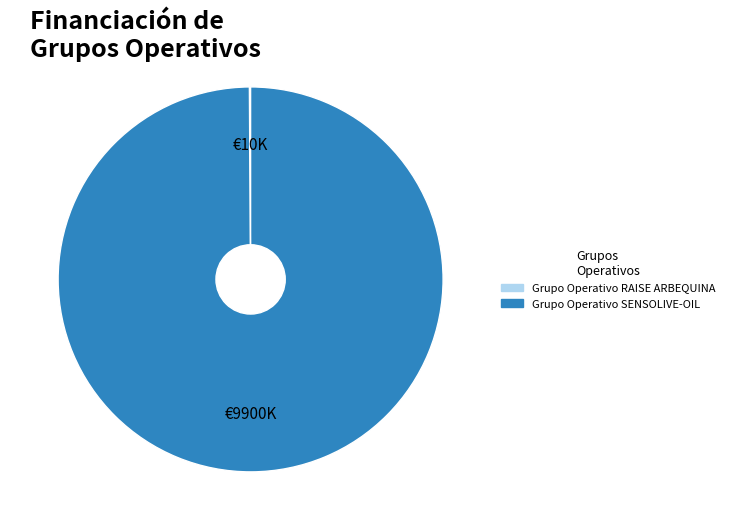

Which category has the biggest portion of the pie?

Grupo Operativo SENSOLIVE-OIL